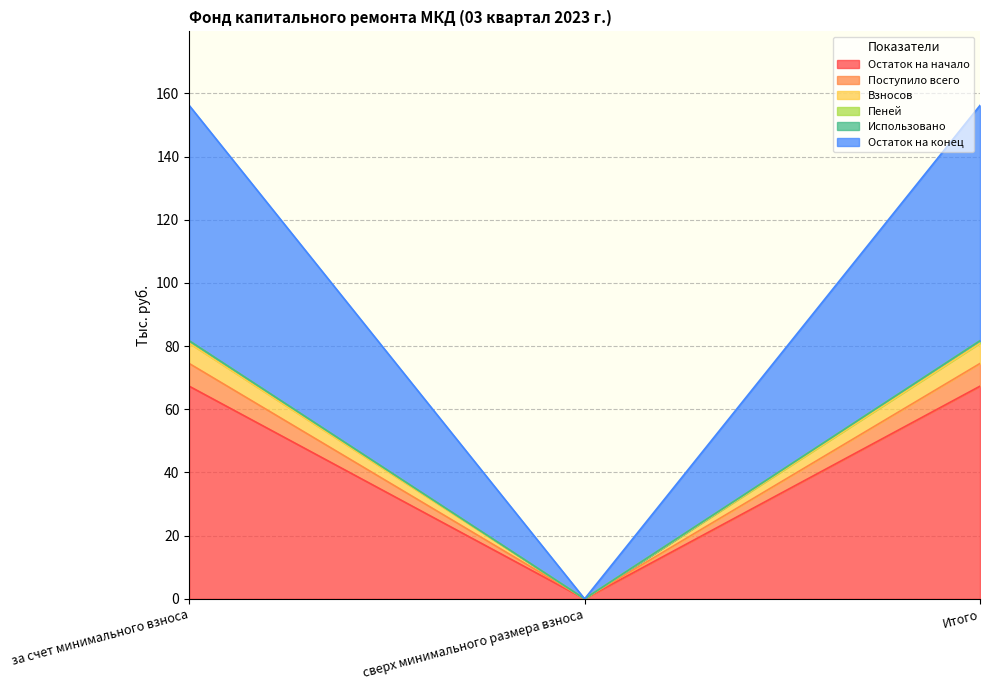

Which category has the lowest value across all series?

сверх минимального размера взноса